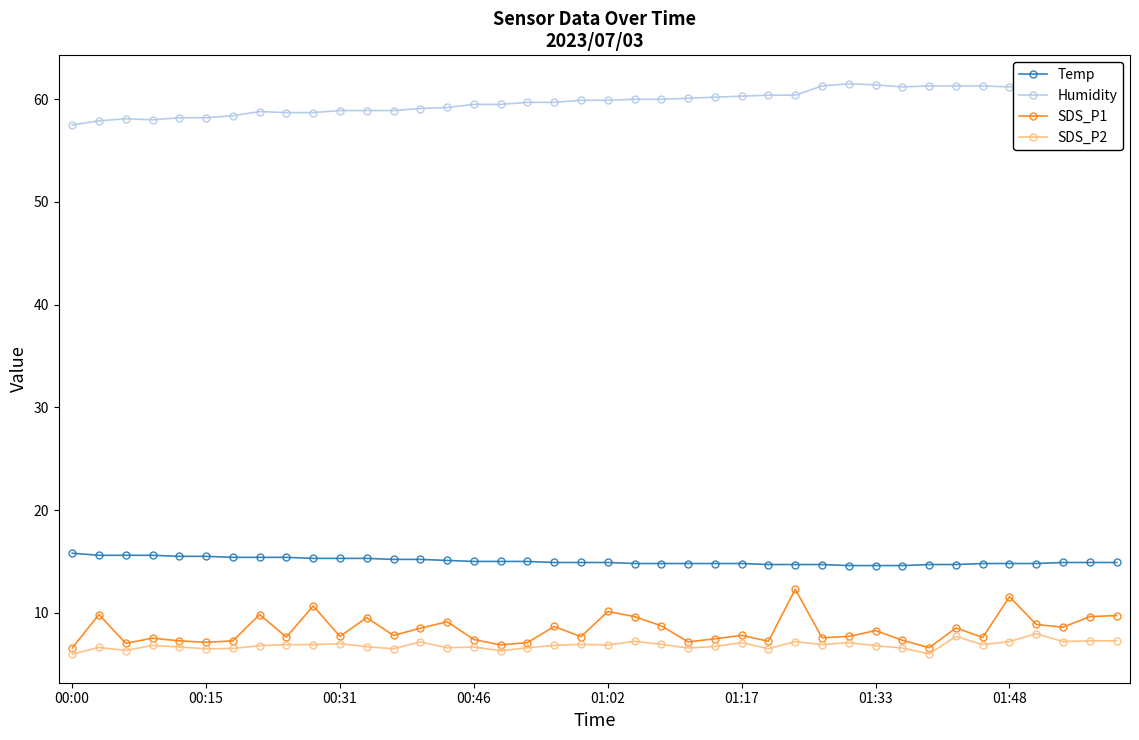

Count the number of data series in this chart.

4